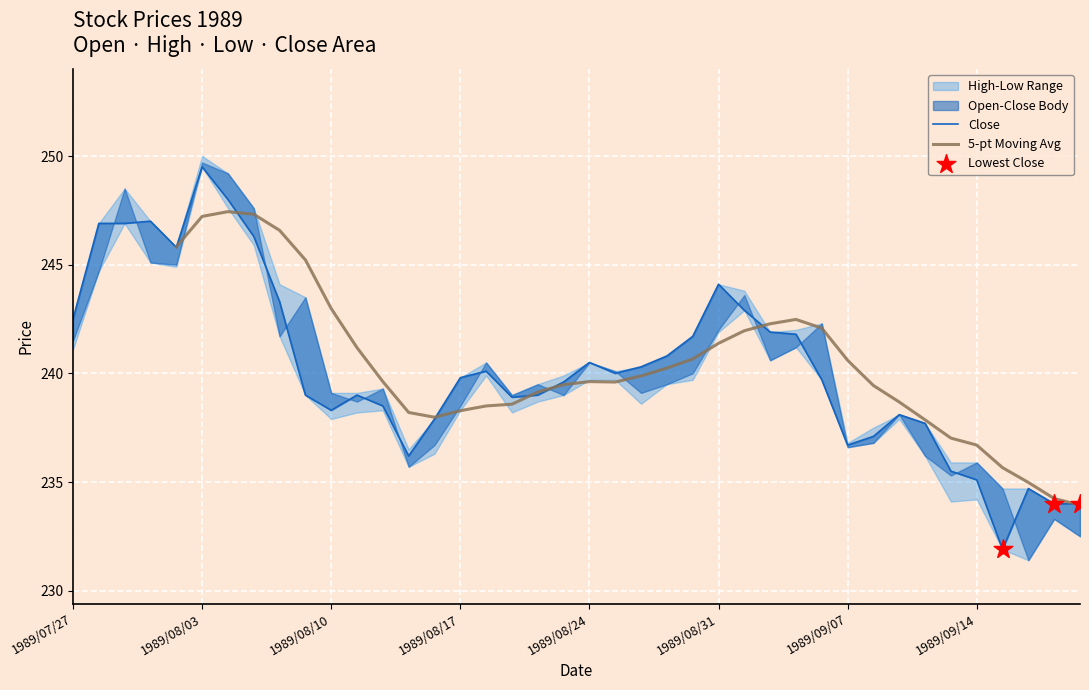

At which category is the sum across all series the highest?

1989/08/03